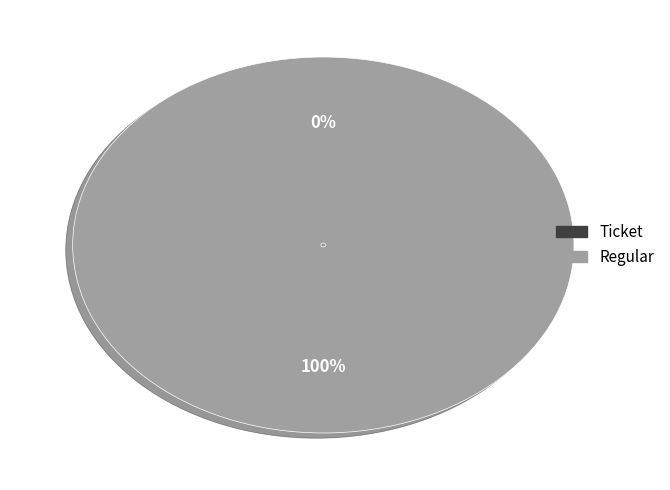

How many slices are in this pie chart?

2